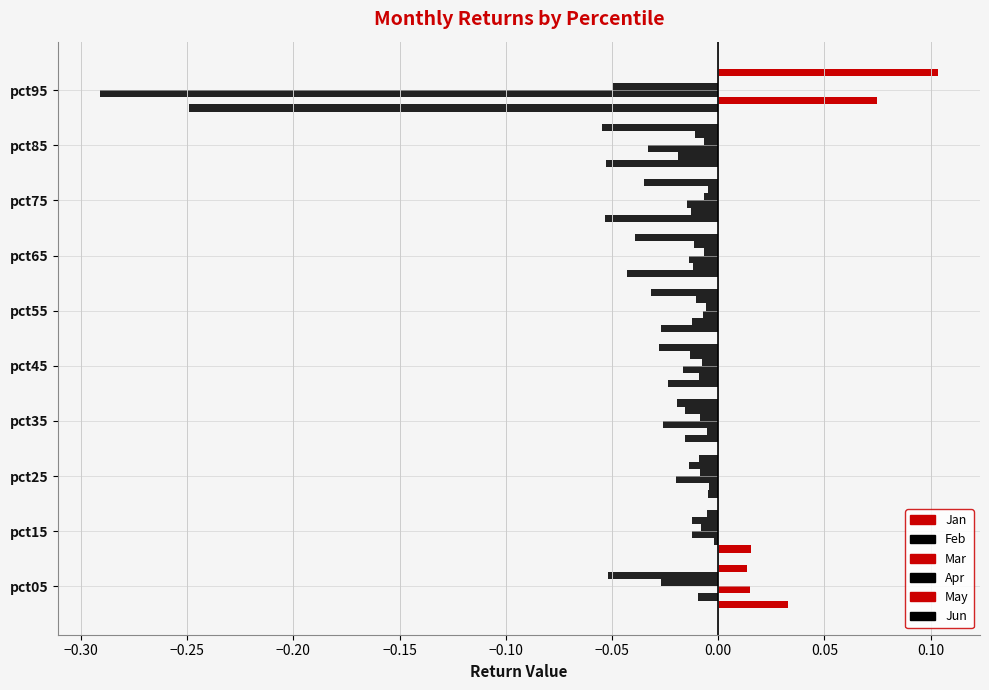

How many bars are there in each group?

6